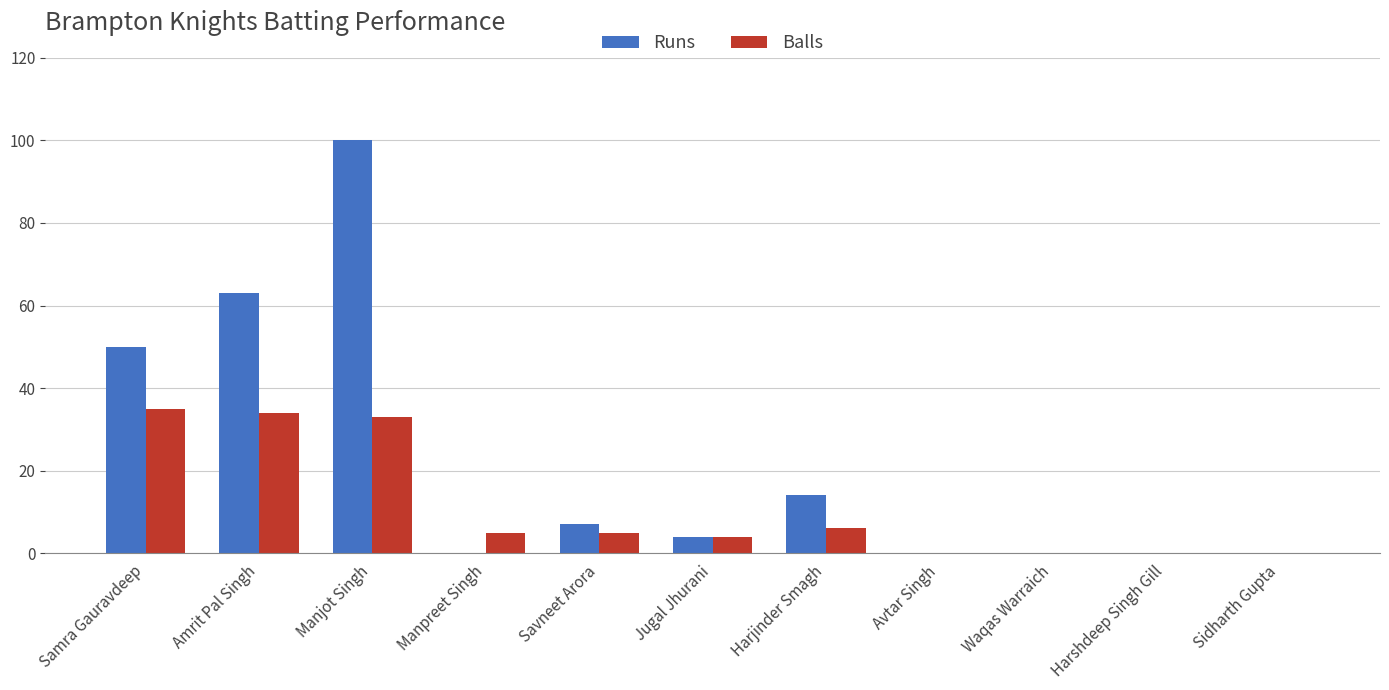

At which label is Runs closest to 50?

Samra Gauravdeep